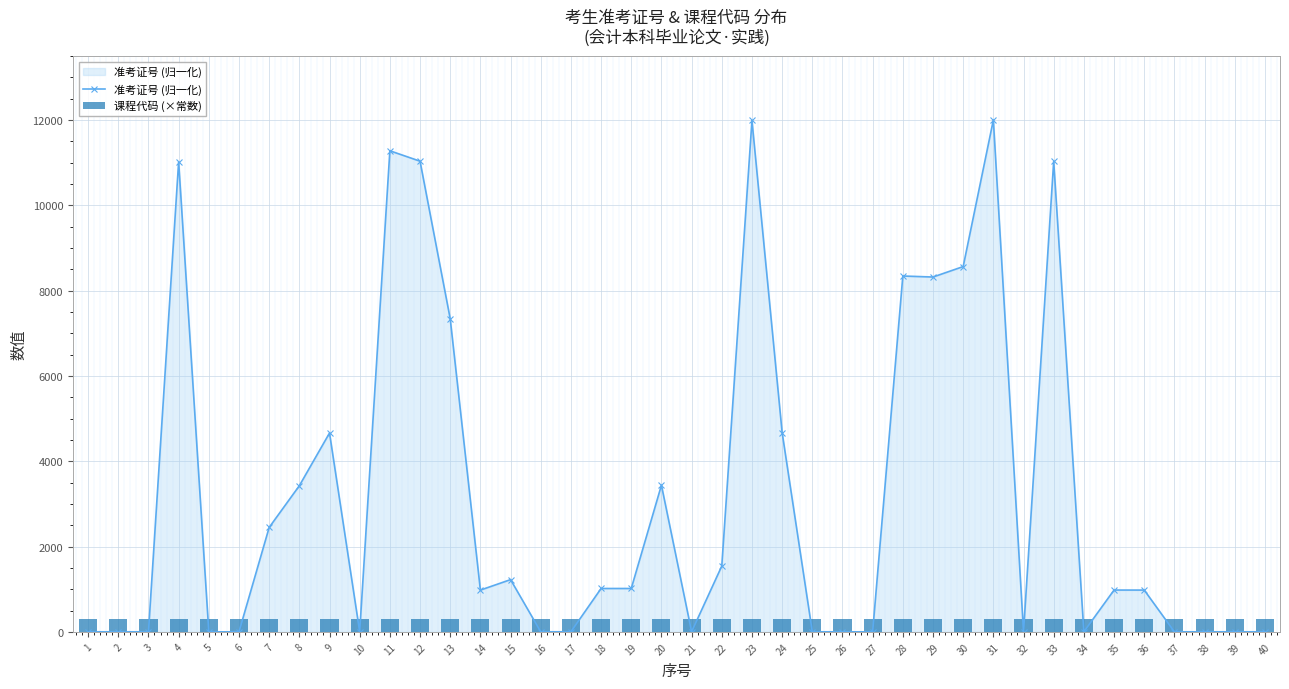

What is the lowest value of the 课程代码 (×常数) series?

300.0